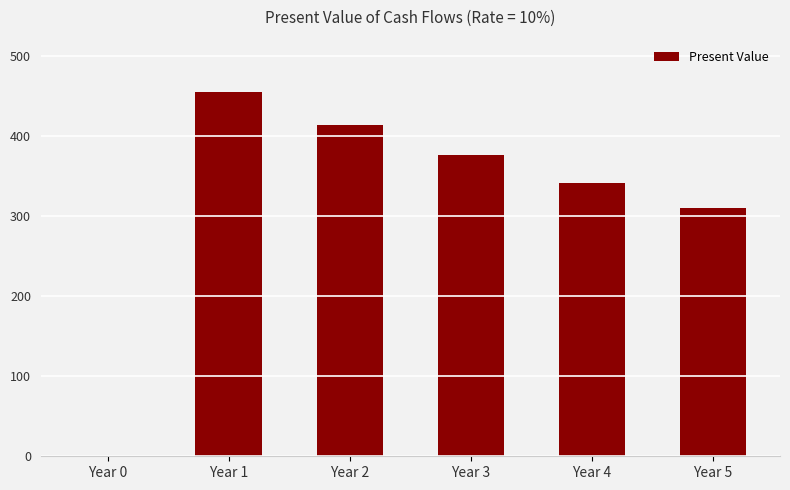

Where is the data nearest to the value 227?

Year 5